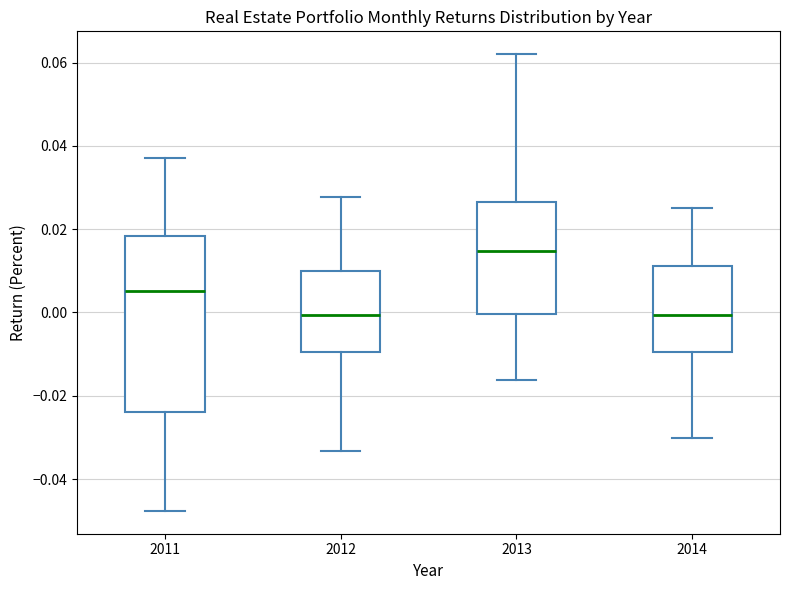

Comparing the boxes themselves (not the whiskers), which one is the tallest?

2011